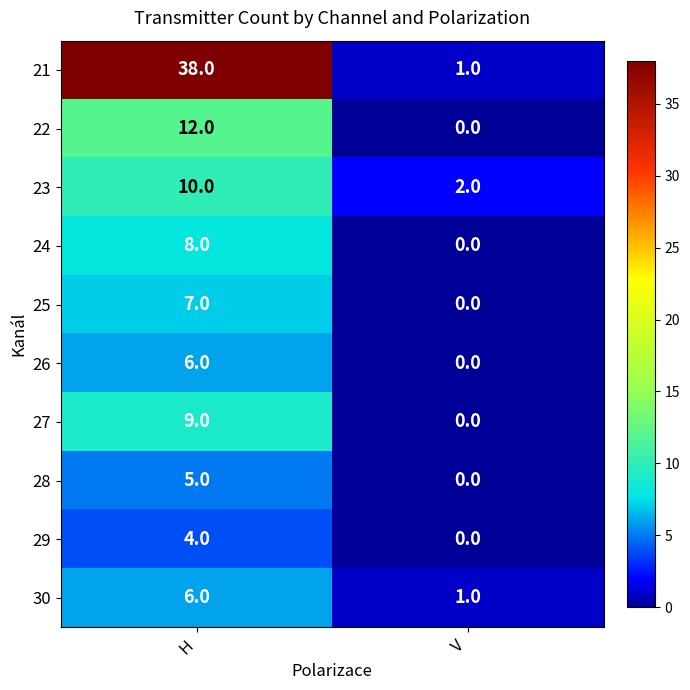

Where is 27 nearest to the value 4?

V